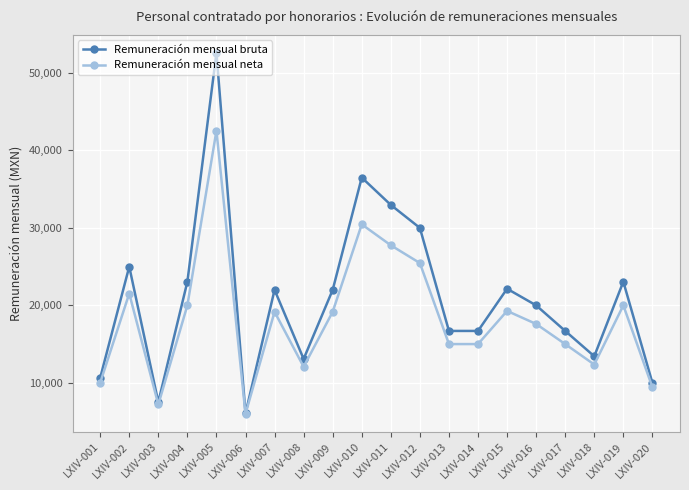

Which series has the widest spread of values?

Remuneración mensual bruta